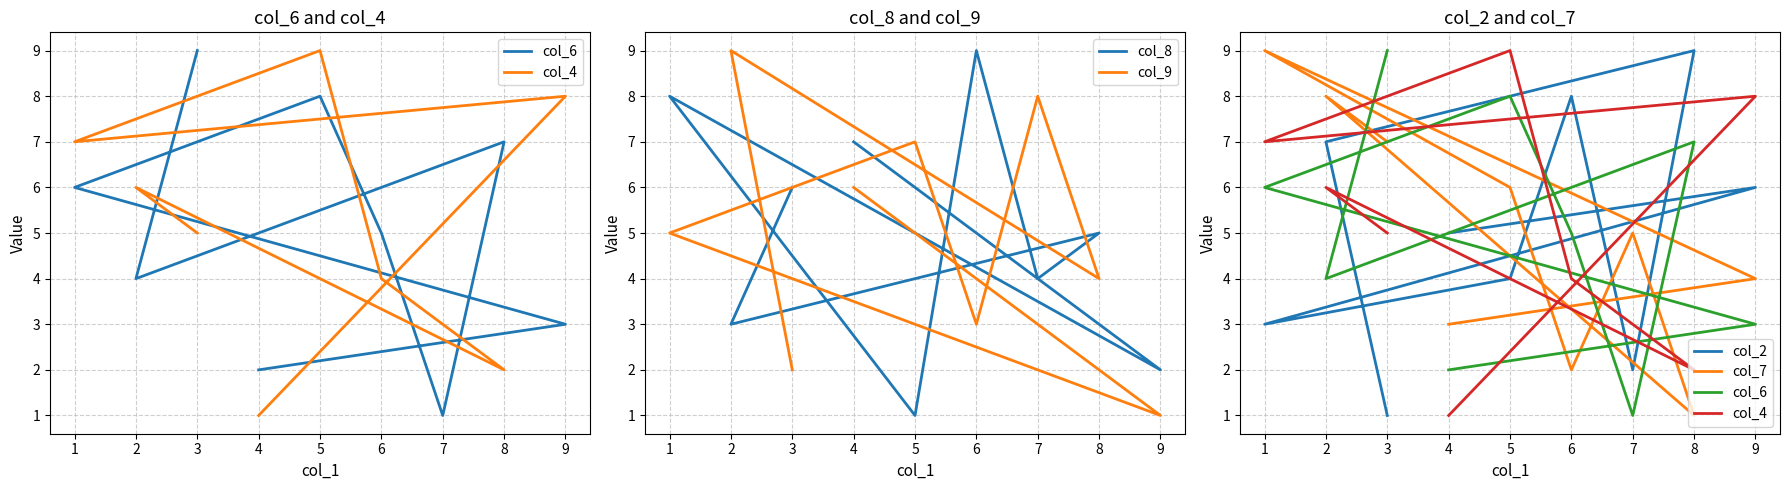

True or false: col_2 and col_6 cross at least once.

True